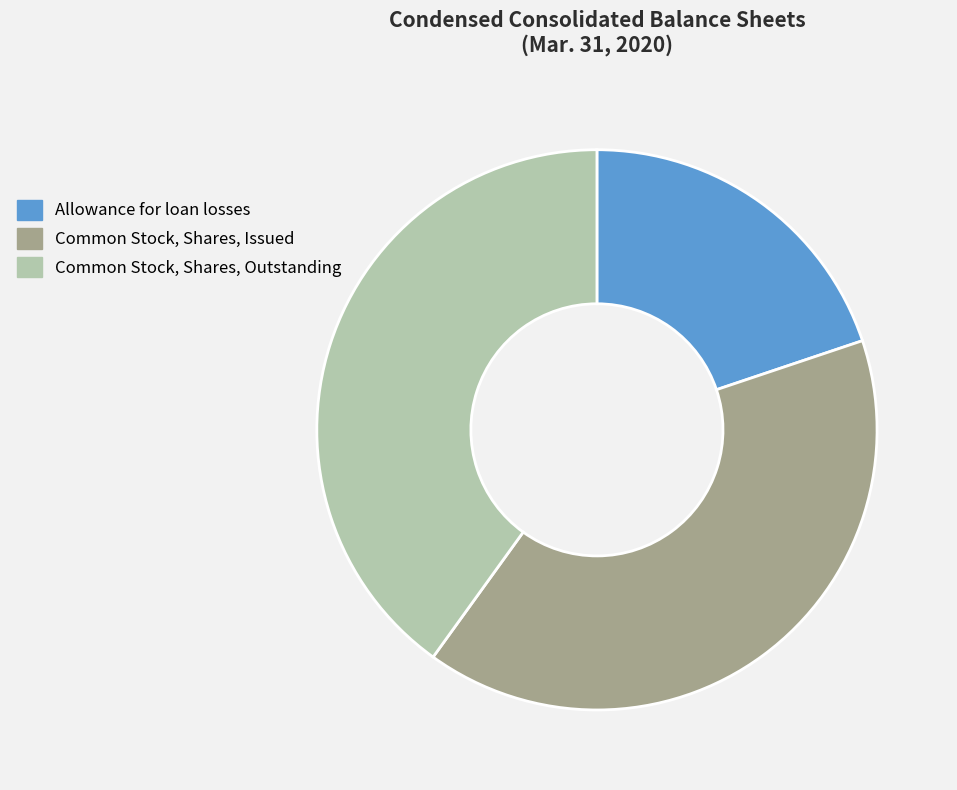

Is there a majority slice in this chart?

No